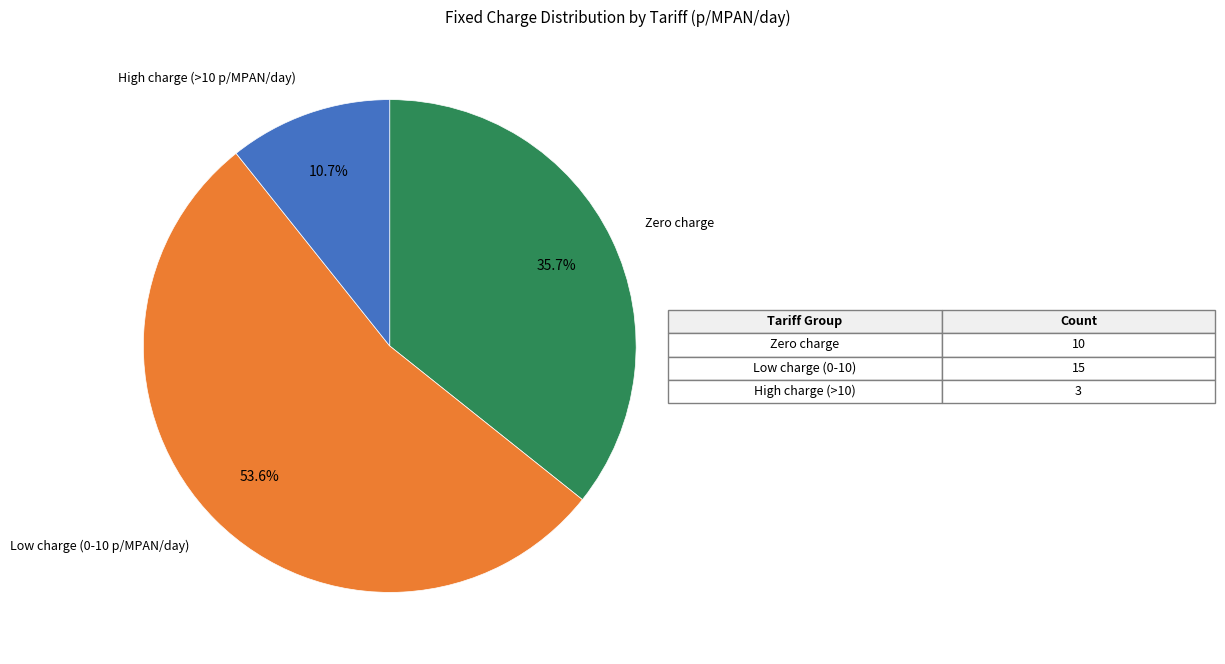

Between Zero charge and Low charge (0-10 p/MPAN/day), which is larger?

Low charge (0-10 p/MPAN/day)